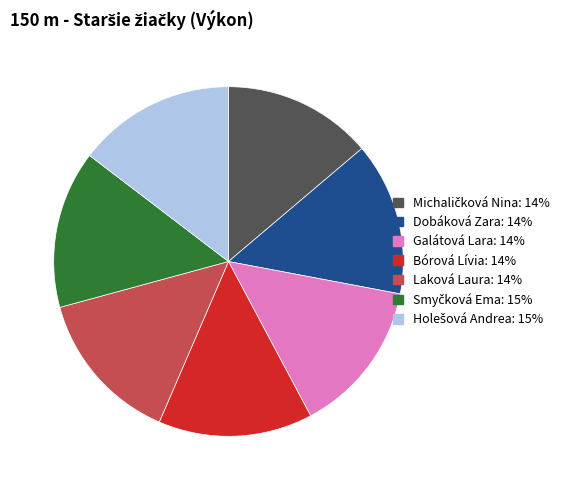

How many segments does this pie chart have?

7